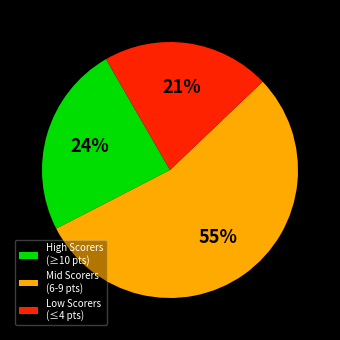

Combined, do Low Scorers (≤4 pts) and High Scorers (≥10 pts) account for over 50%?

No